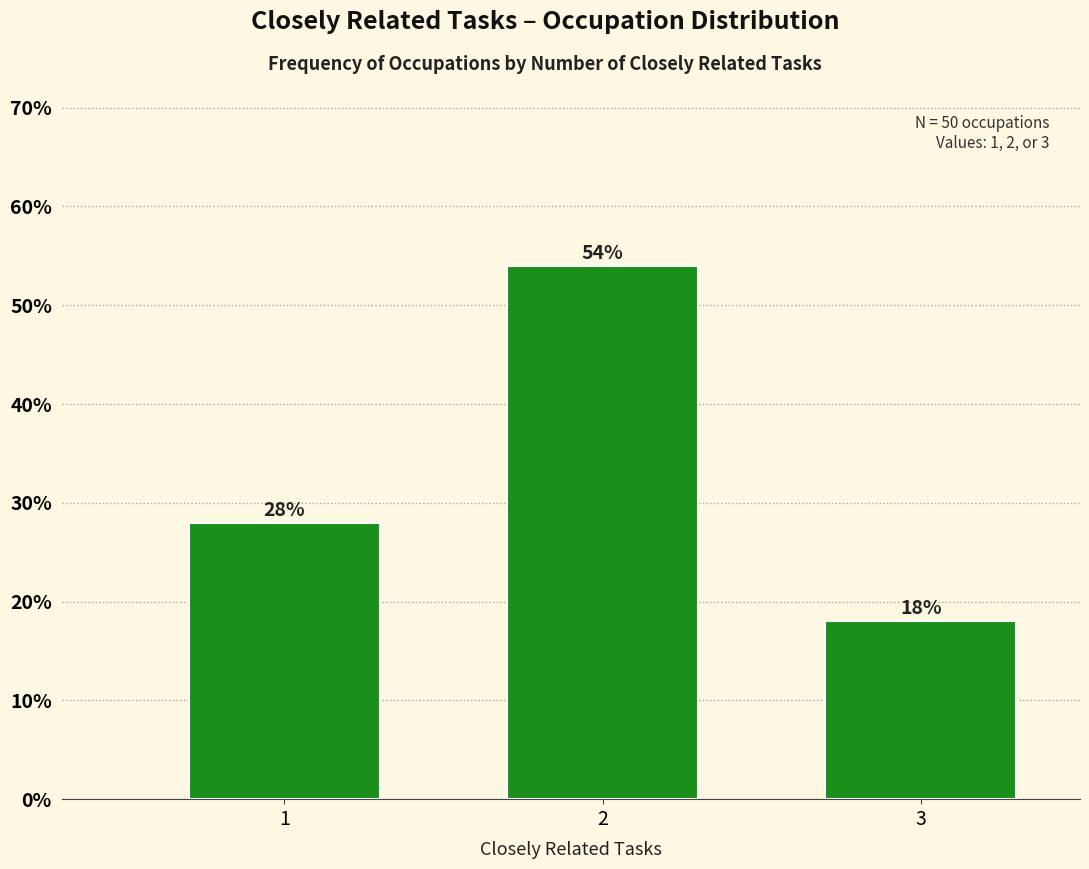

Reading right to left, transcribe all the data shown in this chart.

3=18.0	2=54.0	1=28.0